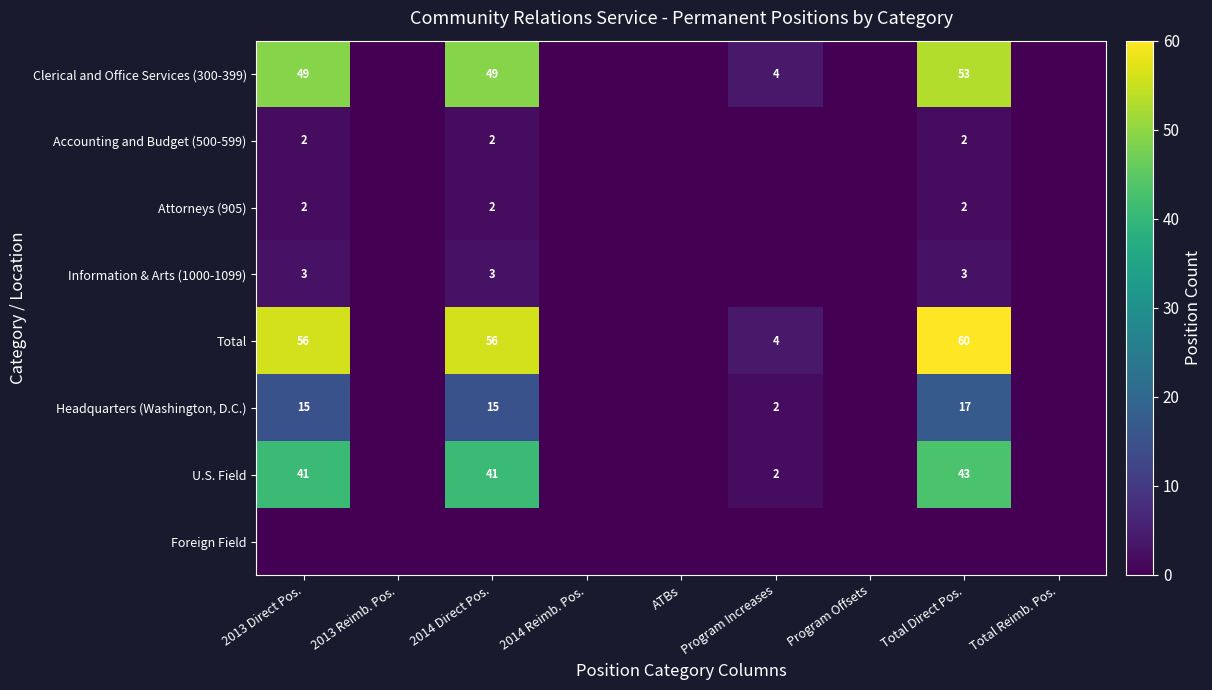

Is it true that Total equals 4 at Program Increases?

True